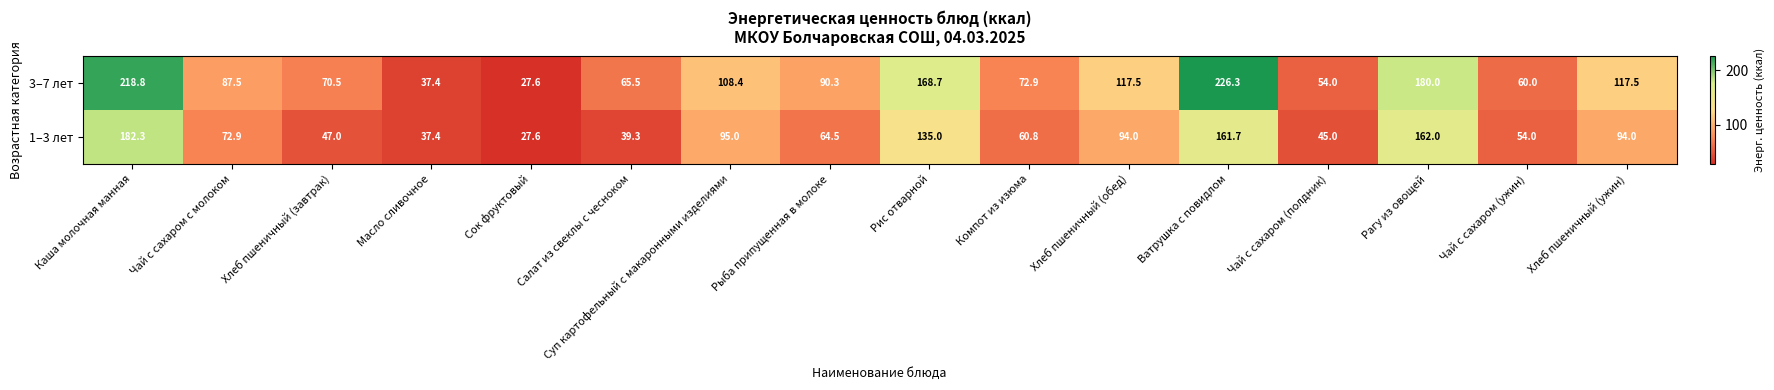

At which label does 3–7 лет first exceed 90?

Каша молочная манная